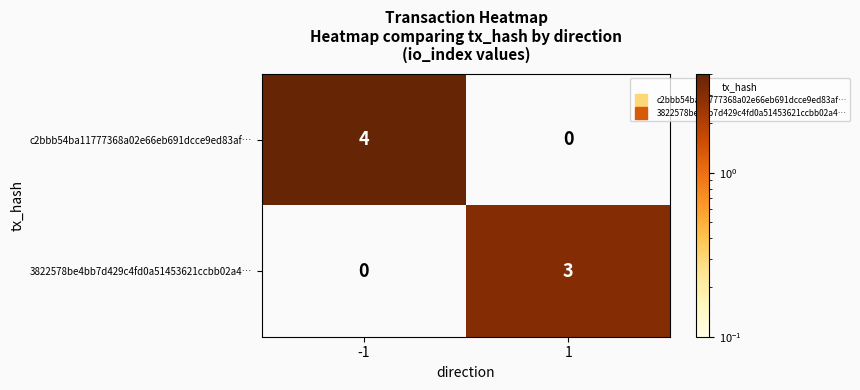

How many data points does each series have?

2